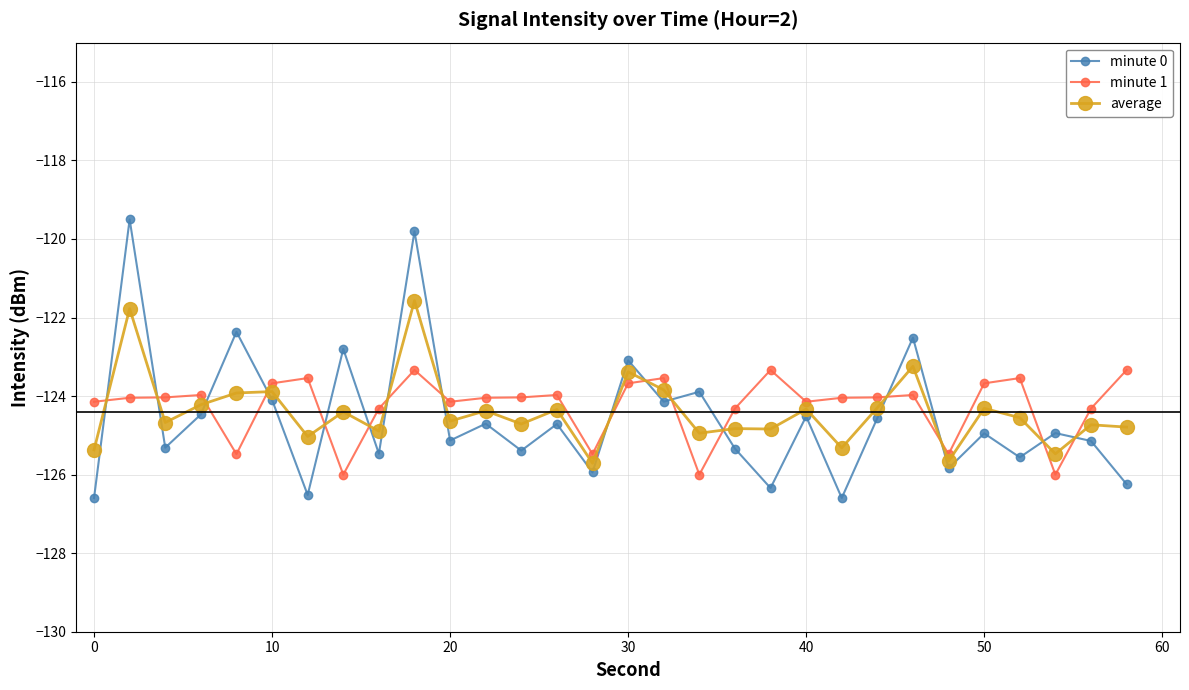

What is the highest value of the average series?

-121.6